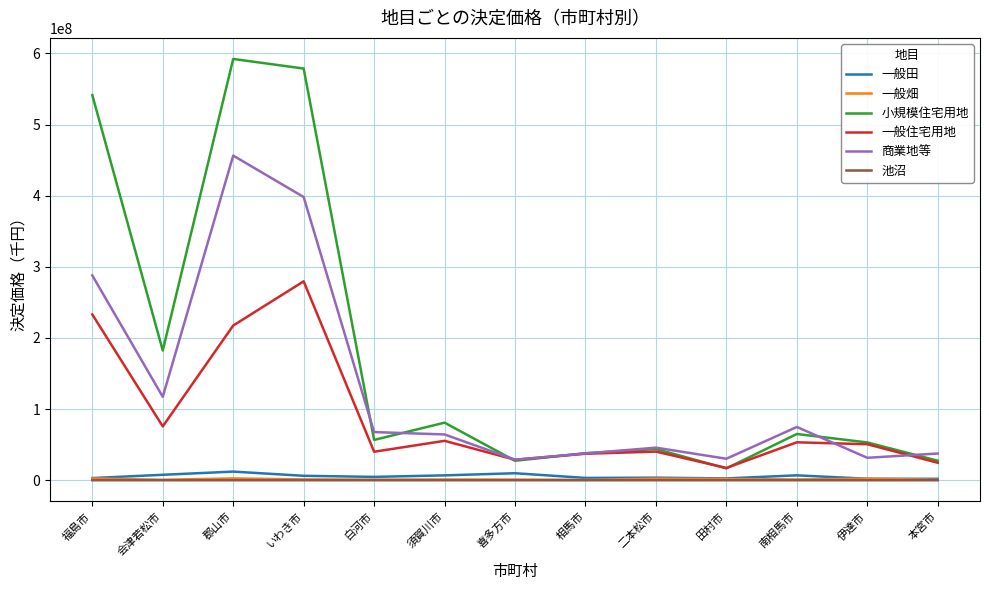

At how many categories does at least one series exceed 238963974?

3